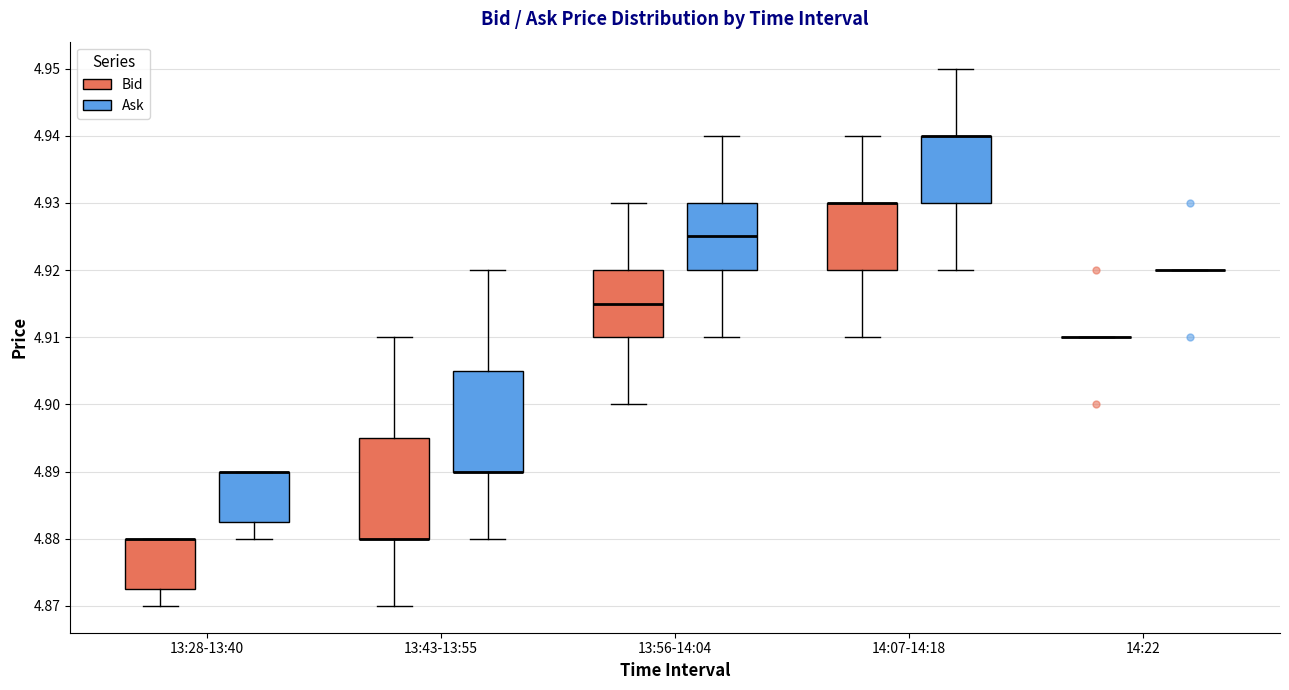

Where is the lower edge of the box for 13:28-13:40 (Bid) on the y-axis? The values are not printed on the chart, so give them approximately, as read against the axis.

4.873